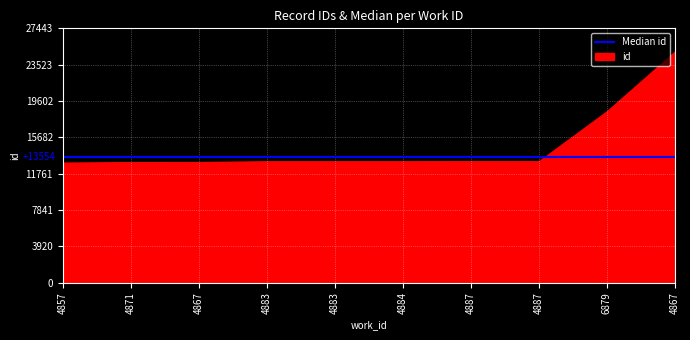

The chart shows a value of 12179 at 4867. True or false?

False